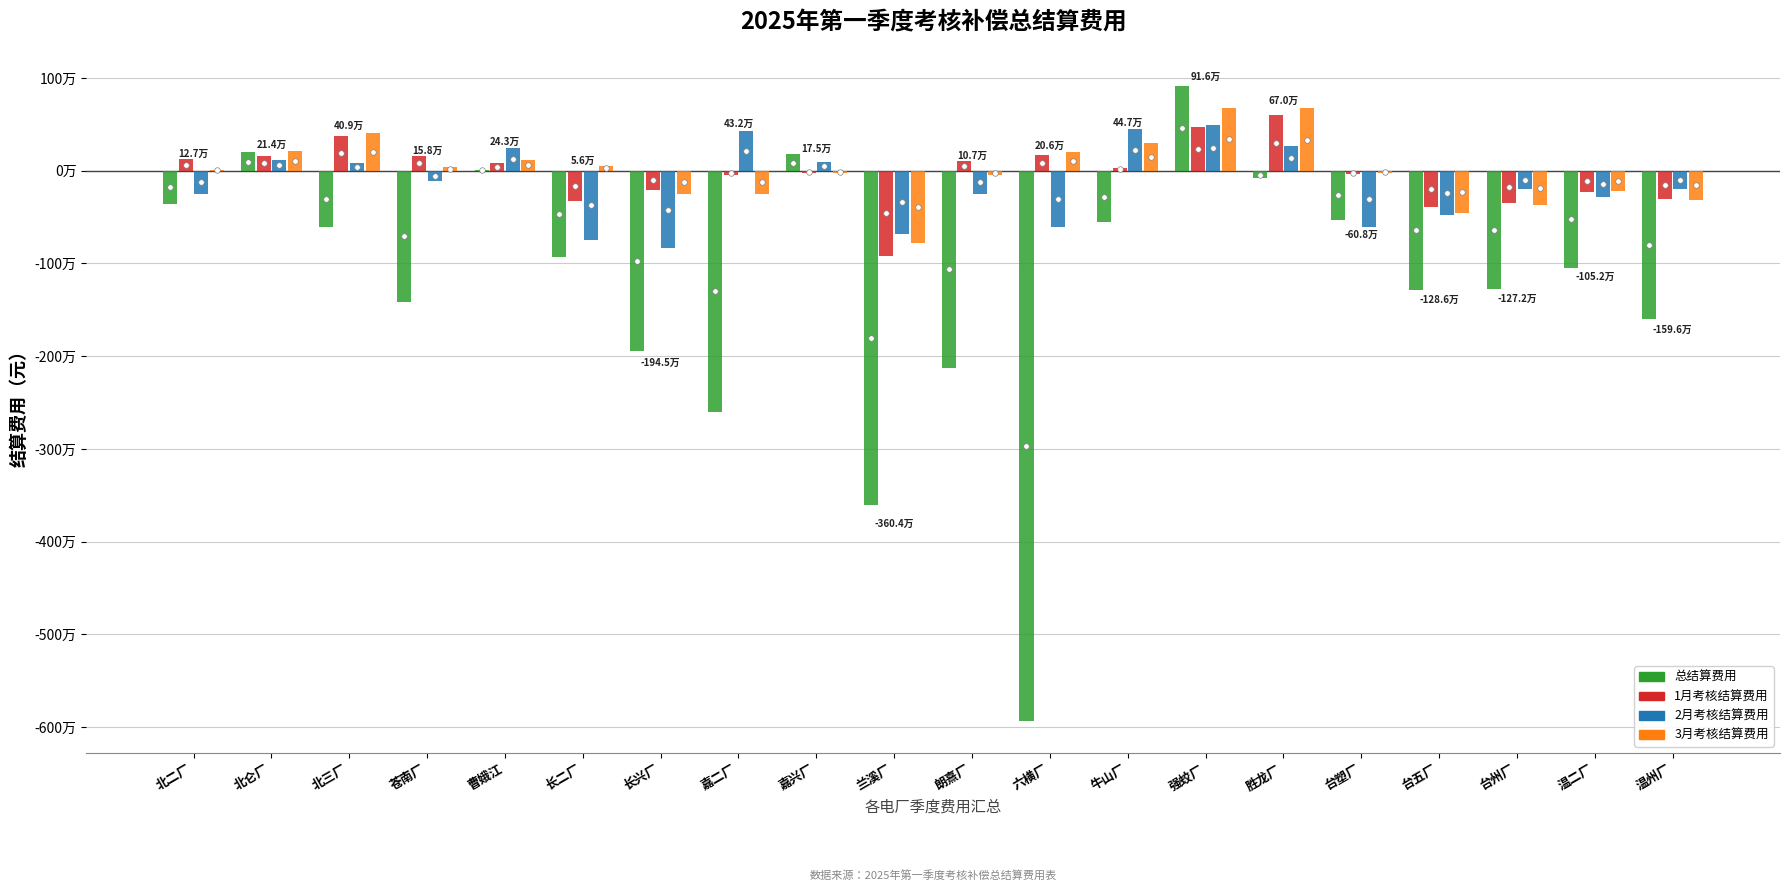

What are all the series names shown in the legend?

总结算费用, 1月考核结算费用, 2月考核结算费用, 3月考核结算费用